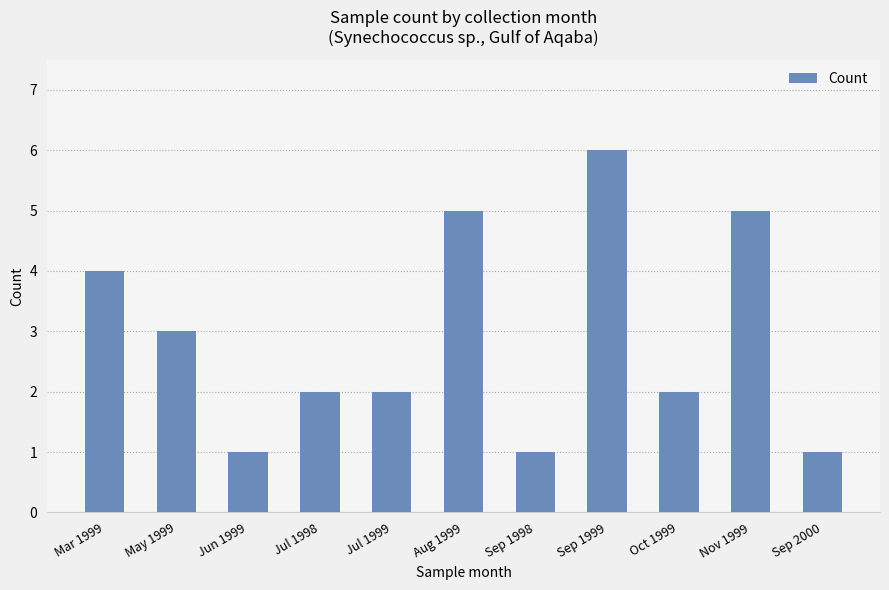

What is the label of the 9th bar from the right?

Jun 1999